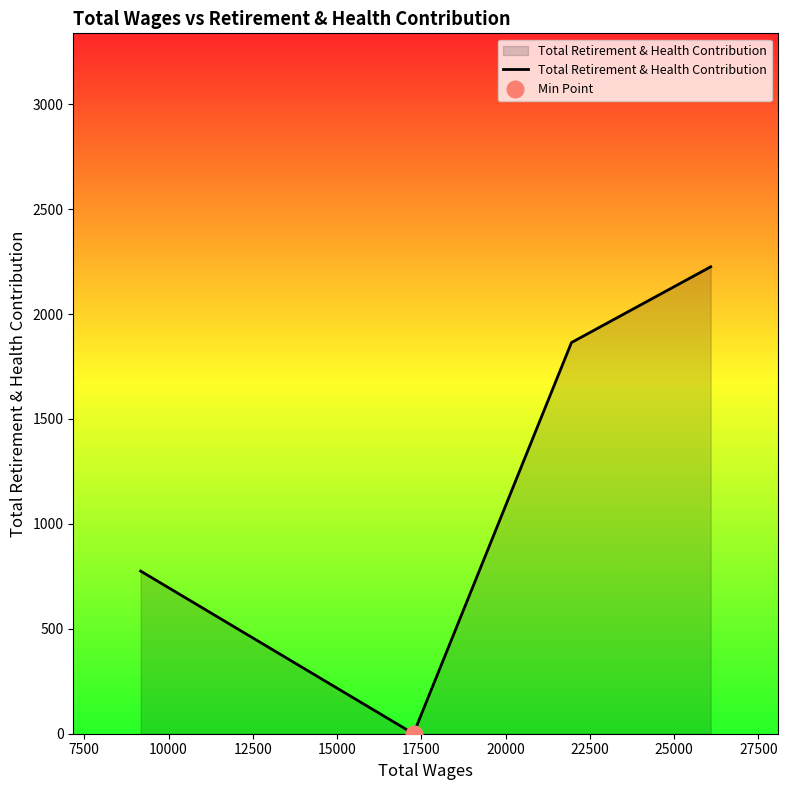

True or false: Total Retirement & Health Contribution has more than 0 points higher than both neighbors.

False